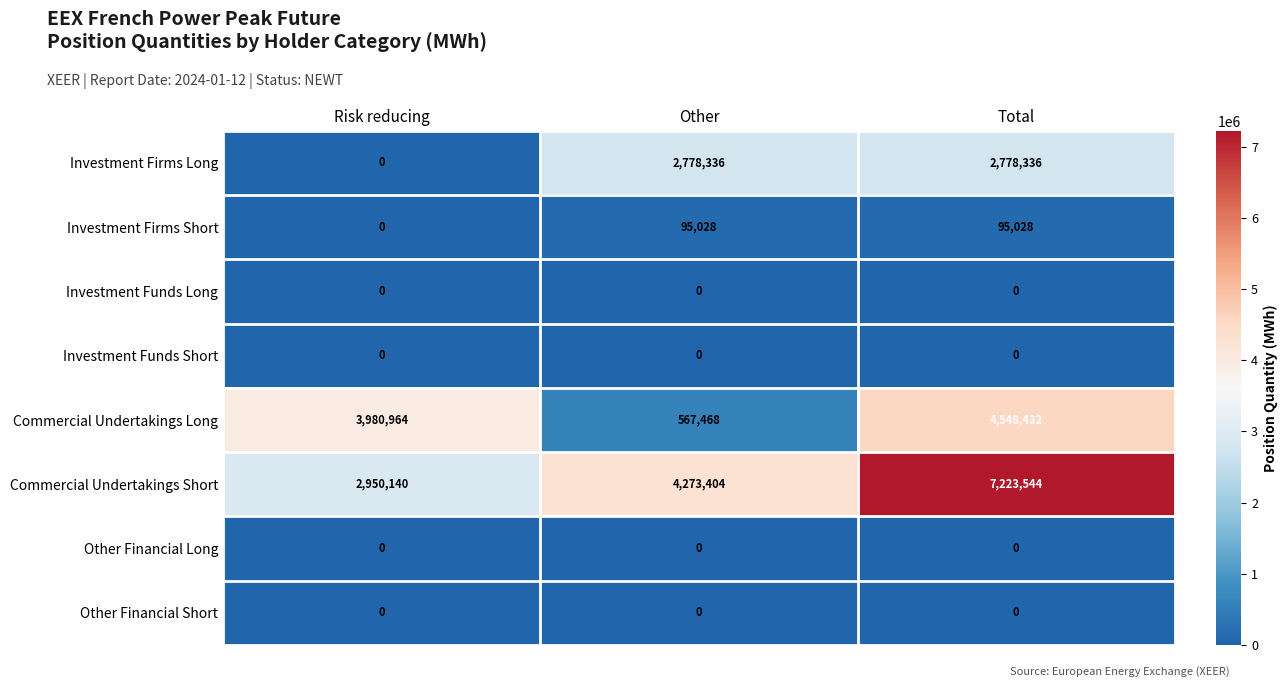

At which category is the sum across all series the highest?

Total